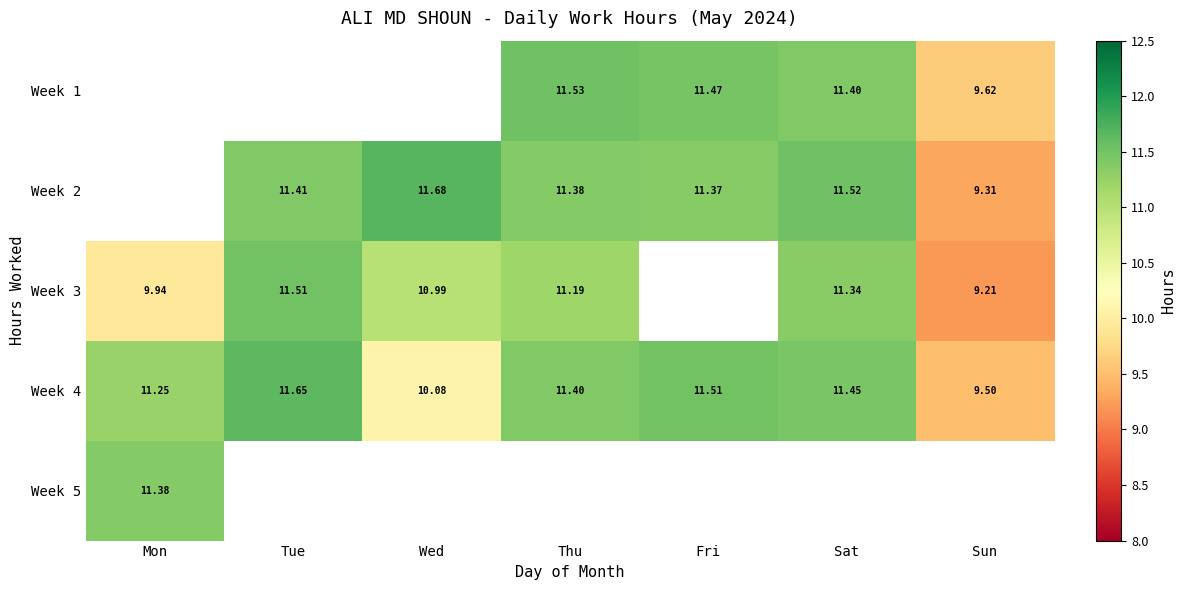

Is the value of Week 5 at Mon greater than the value of Week 2 at Wed?

No